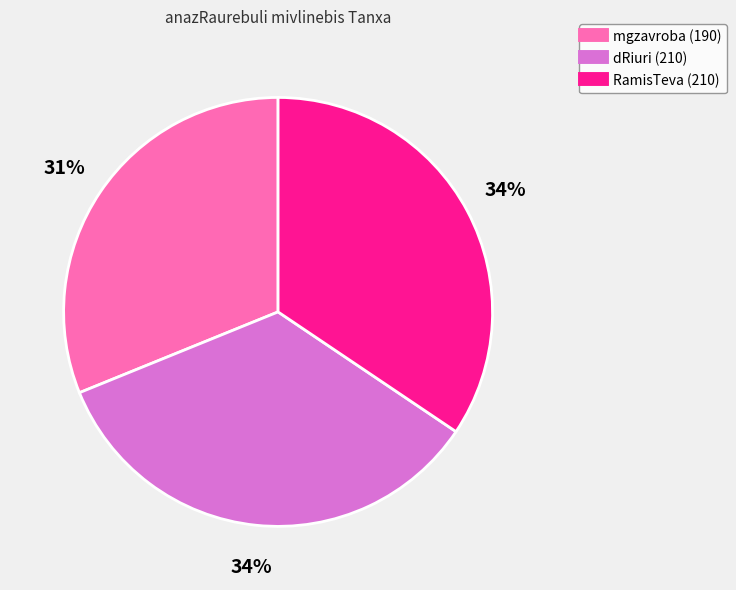

To the nearest percent, what is the average slice percentage?

33%